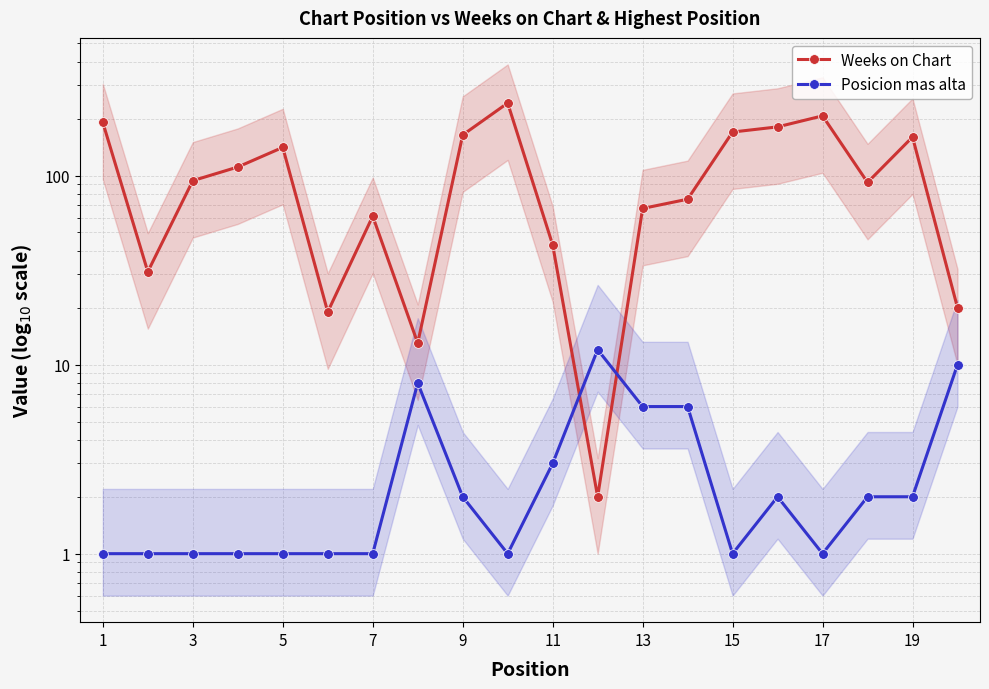

True or false: Posicion mas alta has a value of 3 at 9.

False